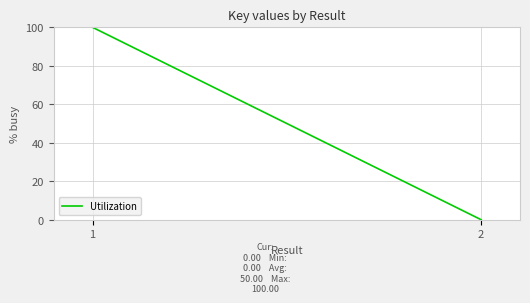

Is it true that the value at 2 is -39?

False